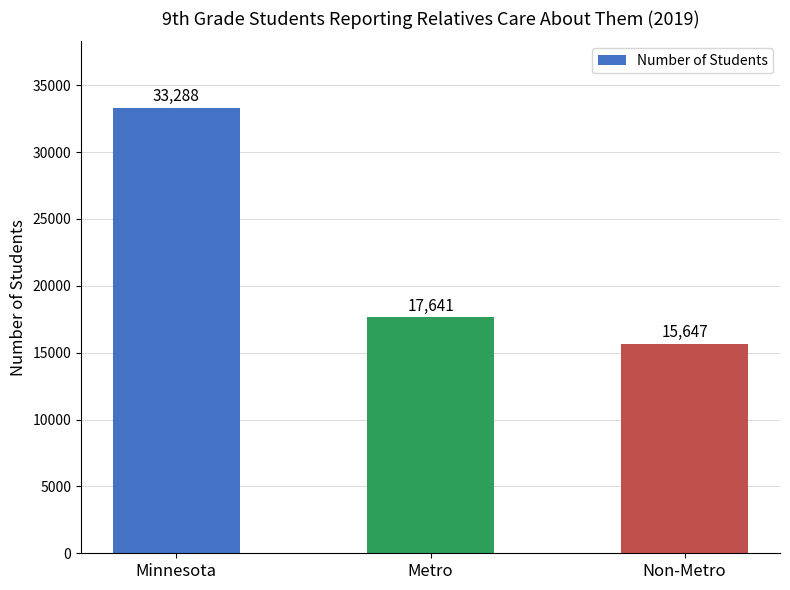

Reading left to right, what are all the values shown in this chart?

33288	17641	15647